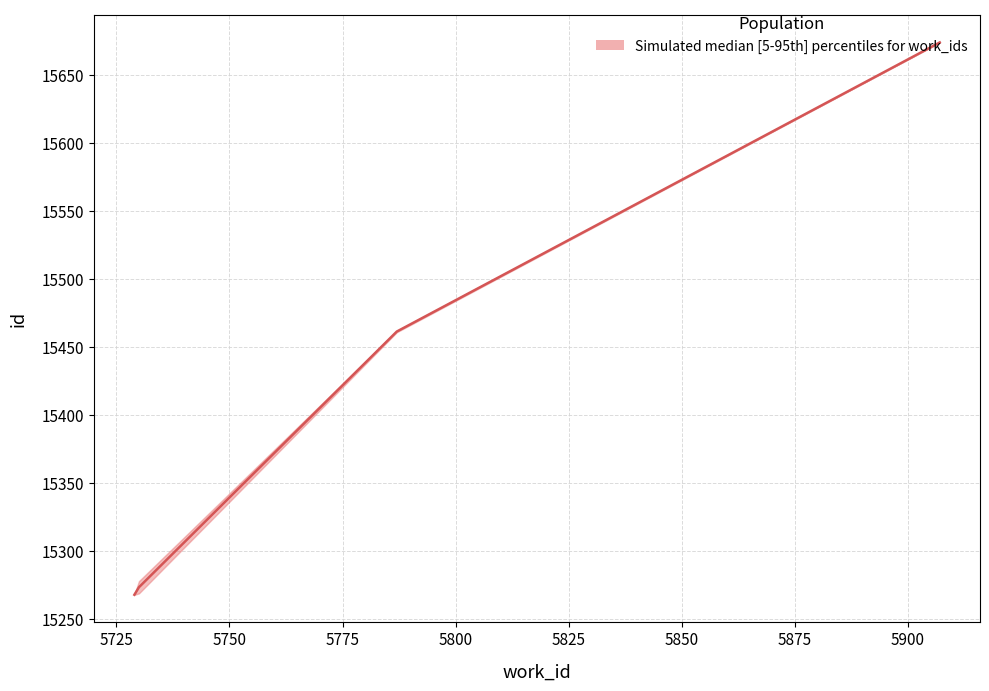

The value of median at 5730 is 8918. True or false?

False